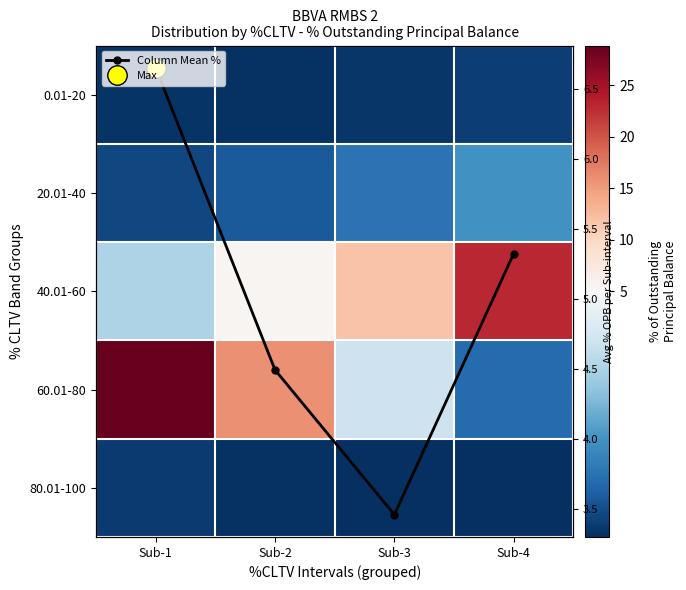

Is the value of 40.01-60 at Sub-4 greater than the value of 20.01-40 at Sub-2?

Yes